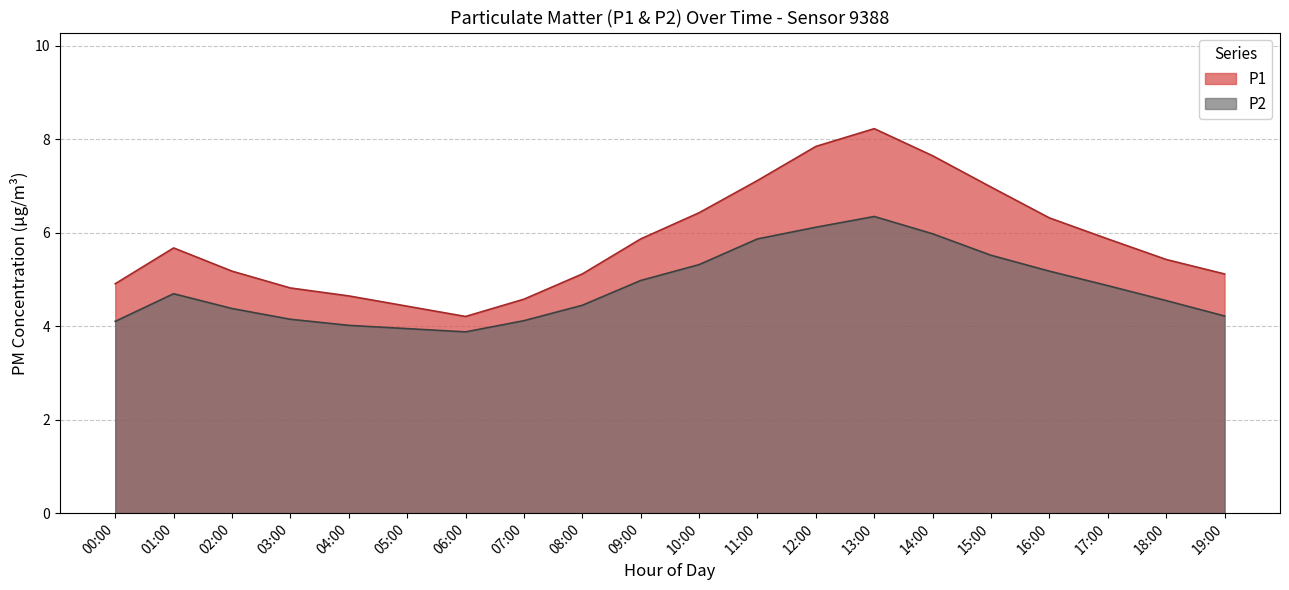

Is the value of P2 at 10:00 greater than the value of P1 at 13:00?

No